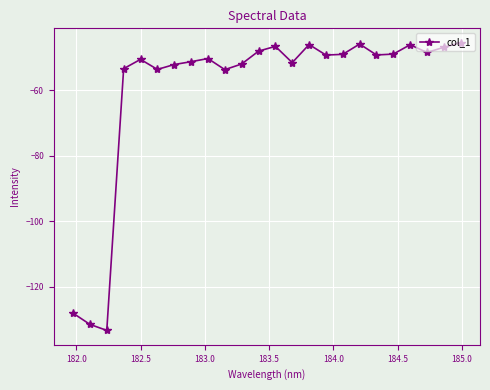

Count the number of categories in the chart.

24